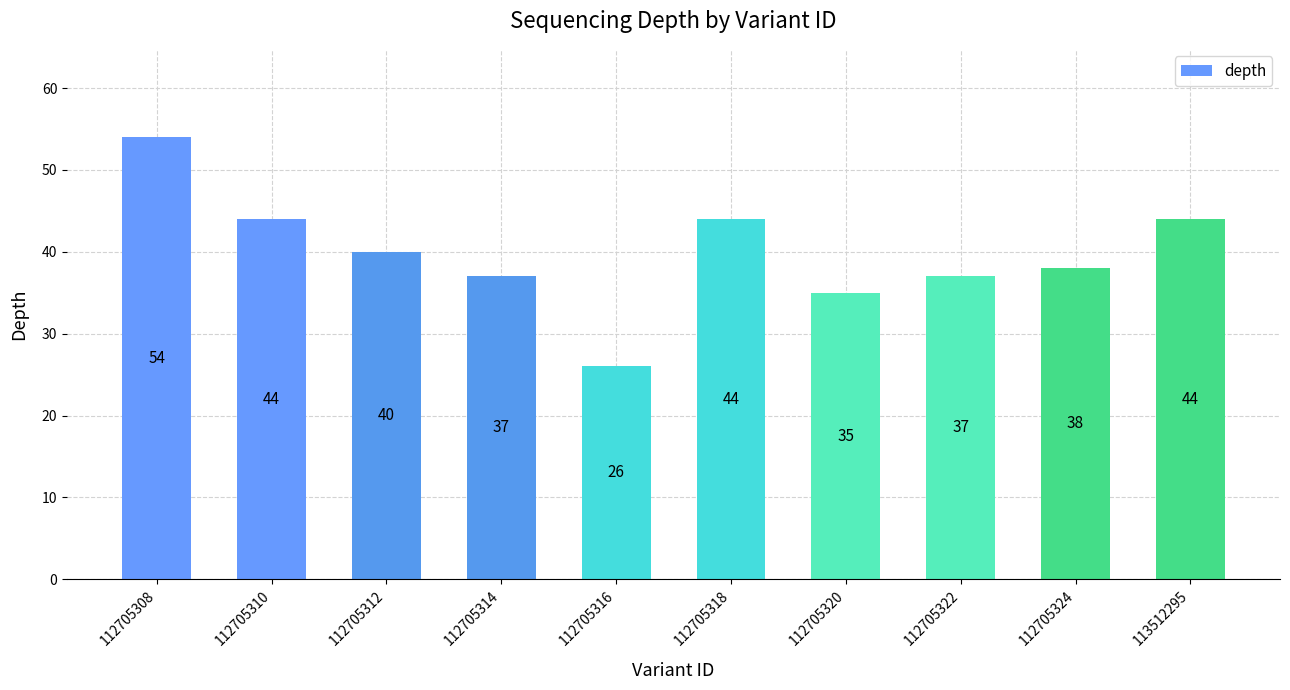

Reading left to right, transcribe all the data shown in this chart.

54	44	40	37	26	44	35	37	38	44